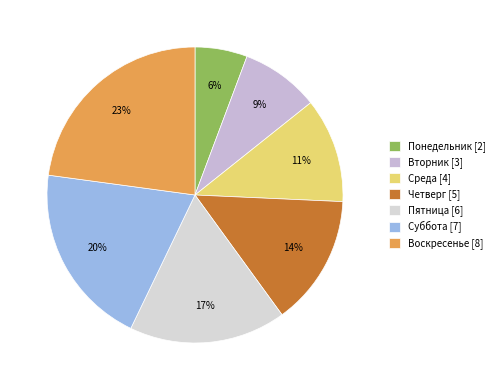

What is the change in value from Понедельник to Среда?

+2